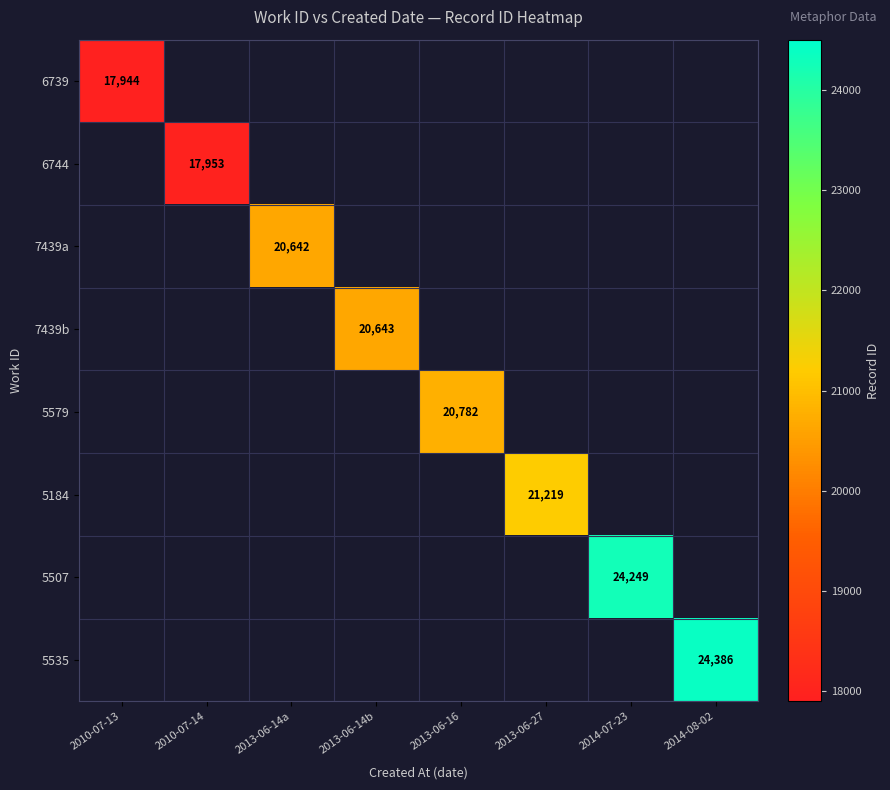

The value of 6739 at 2010-07-13 is 17944. True or false?

True